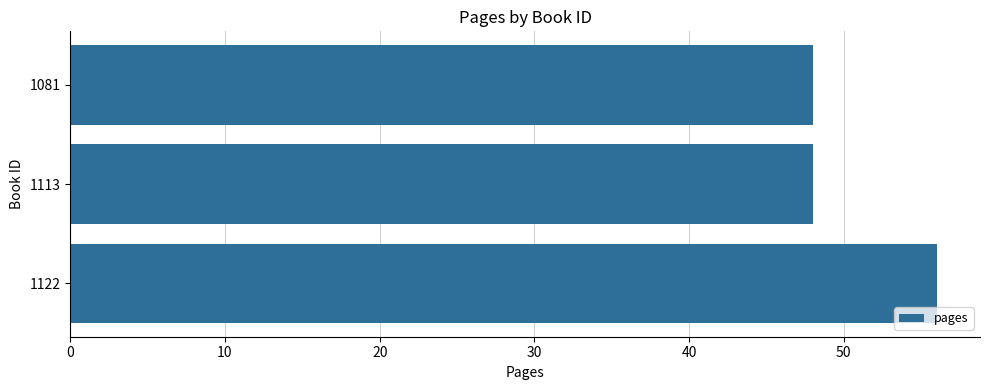

Reading bottom to top, list all the values displayed in this chart.

1122=56	1113=48	1081=48